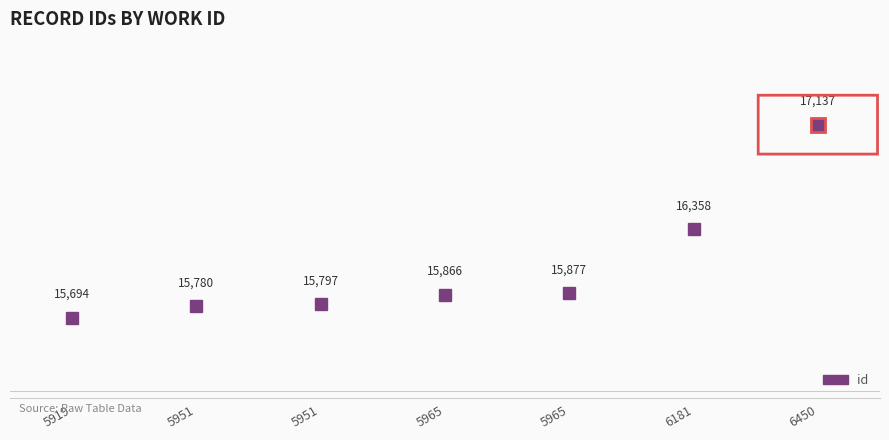

List the labels in order of value, largest first.

6450, 6181, 5965, 5965, 5951, 5951, 5919